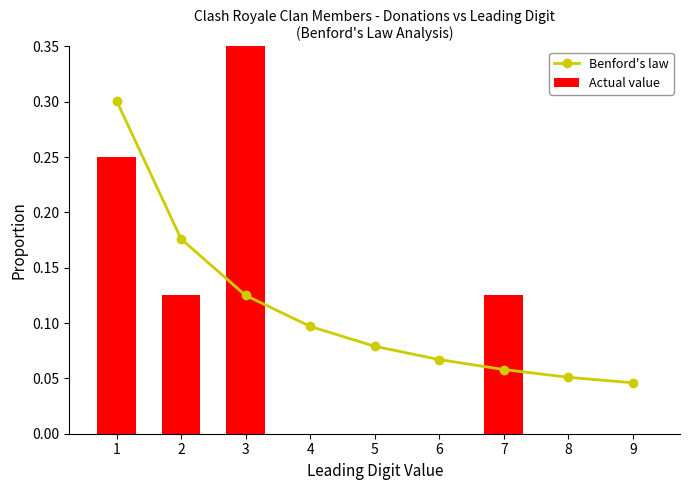

Reading right to left, list all the values displayed in this chart.

Benford's law: 9=0.0	8=0.1	7=0.1	6=0.1	5=0.1	4=0.1	3=0.1	2=0.2	1=0.3
Actual value: 9=0.0	8=0.0	7=0.1	6=0.0	5=0.0	4=0.0	3=0.5	2=0.1	1=0.2